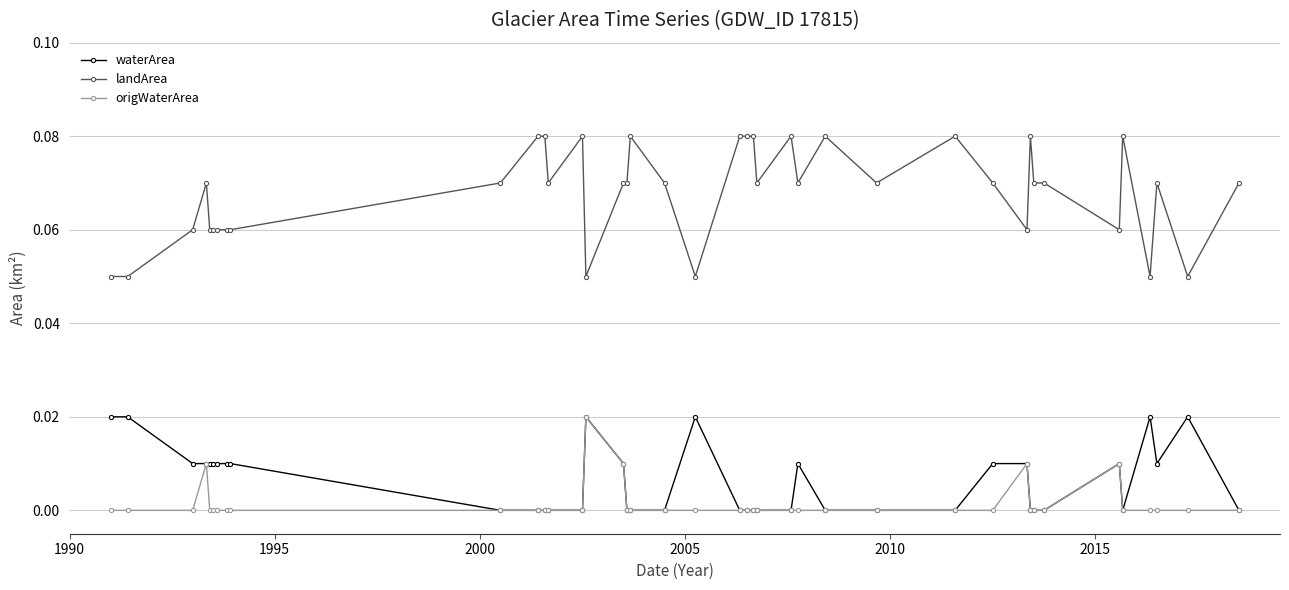

At how many categories does at least one series exceed 0?

40